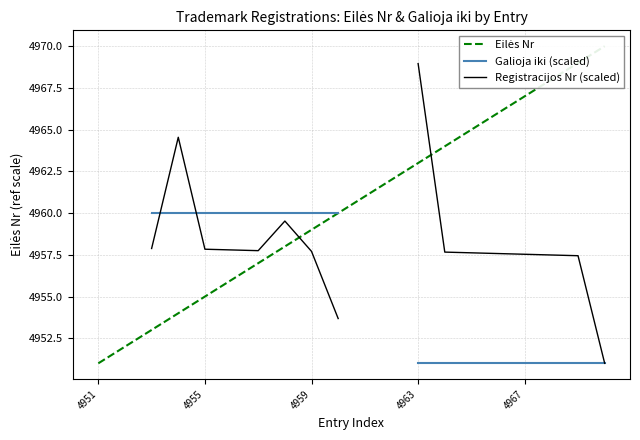

Which has a higher value, 18 or 13?

18